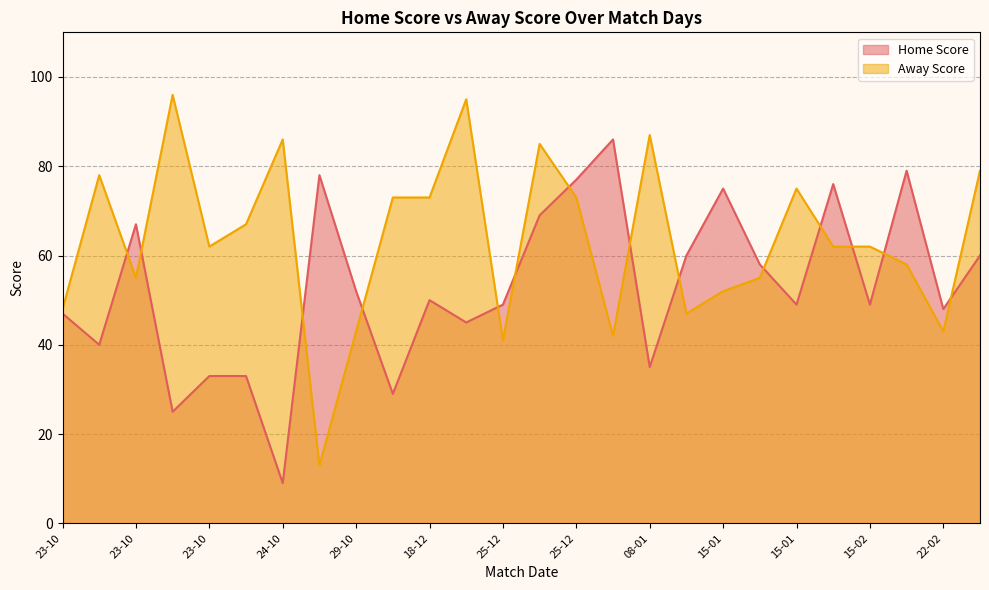

What is the difference between the maximum and minimum values in the Home Score series?

77